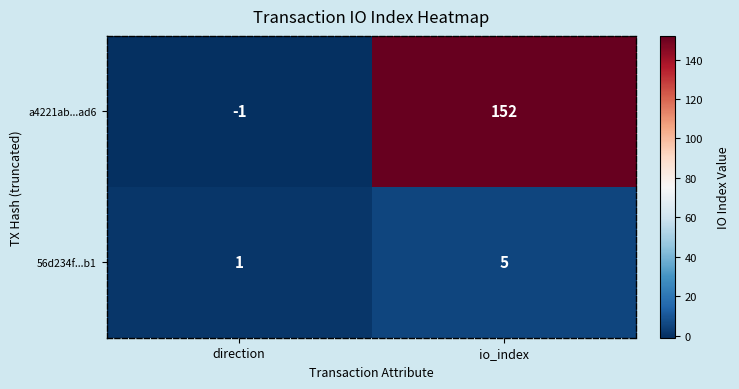

Which series changed the most between direction and io_index?

a4221ab...ad6